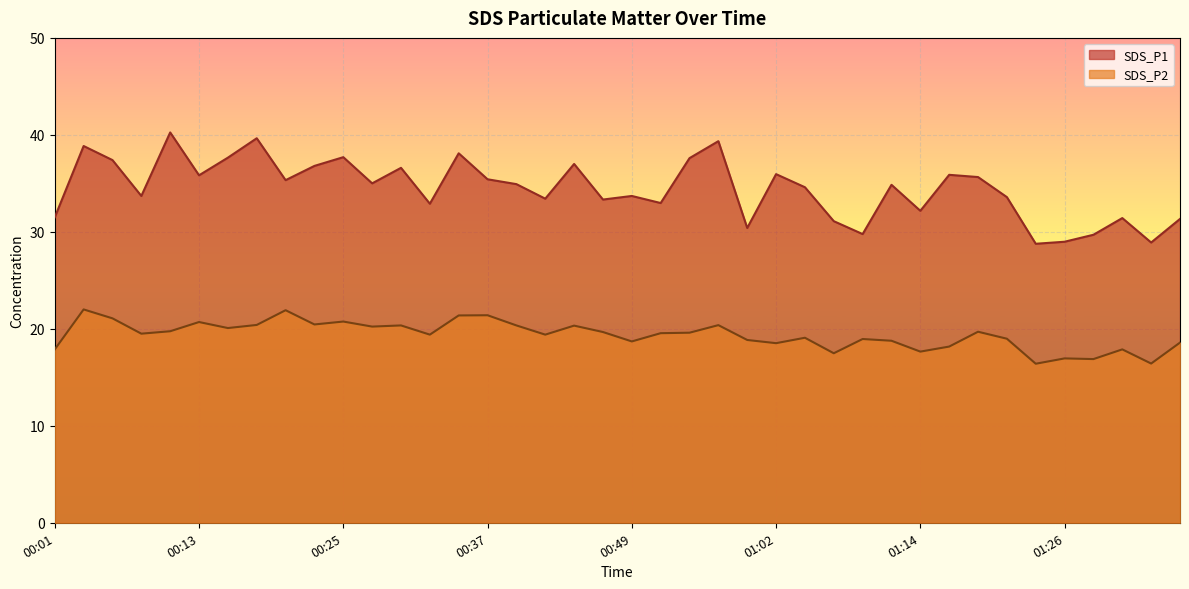

What is the label of the 31st point from the right?

00:23